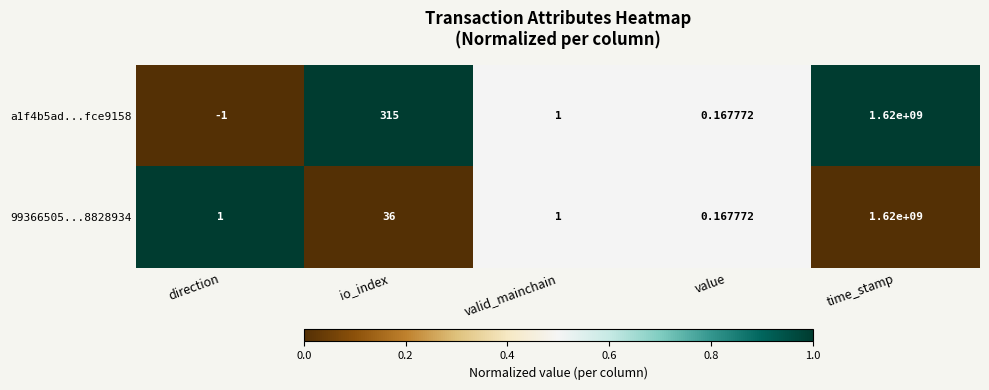

At which category is the sum across all series the highest?

time_stamp